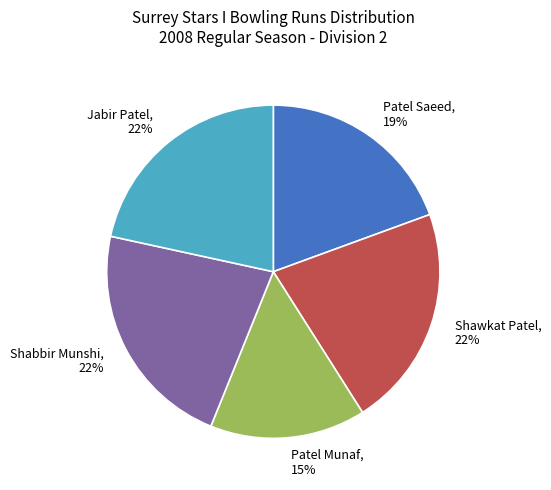

Count the number of slices in the pie.

5